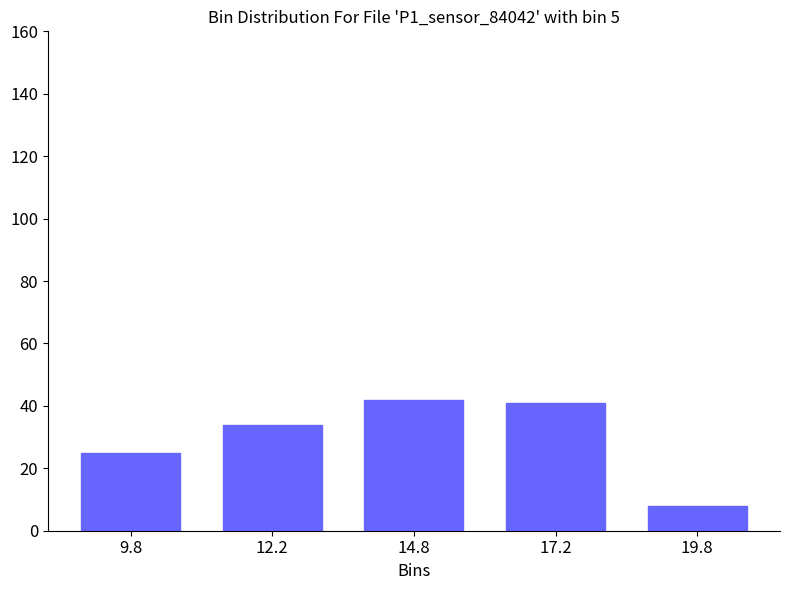

Reading left to right, extract all data points from this chart.

9.8=25	12.2=34	14.8=42	17.2=41	19.8=8